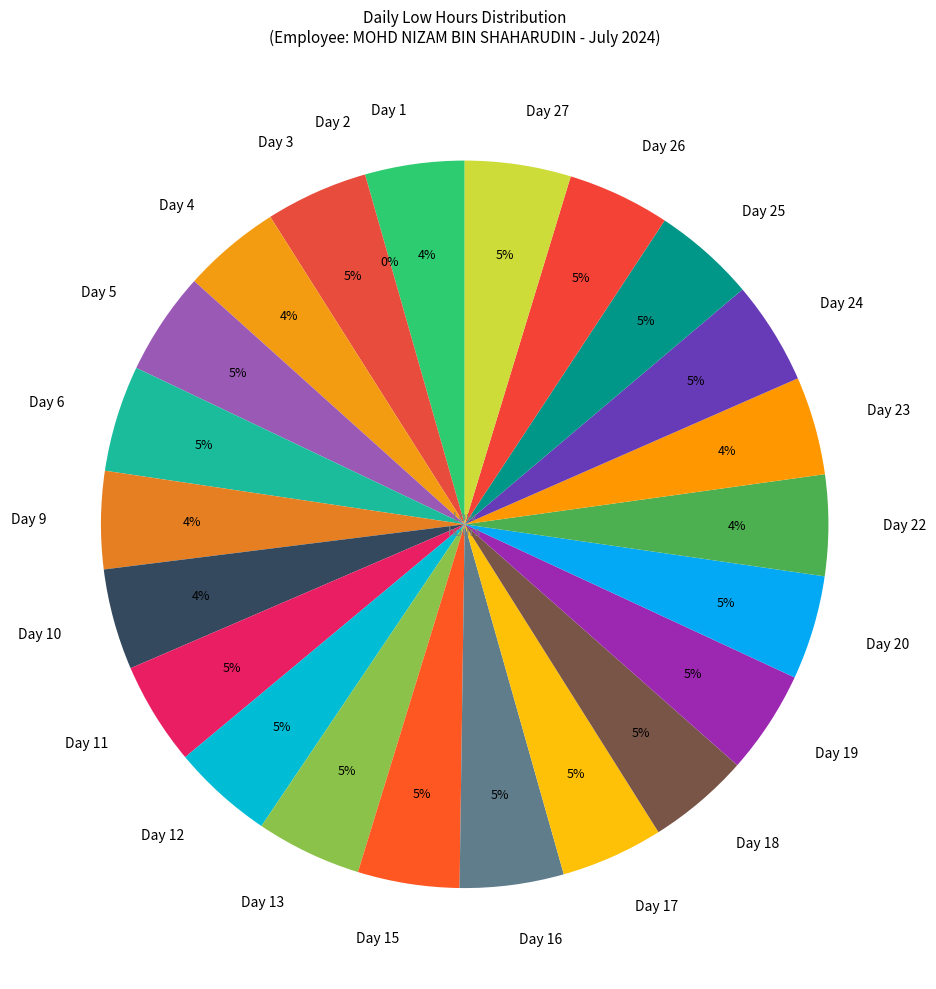

Does Day 19 represent more than half of the total?

No